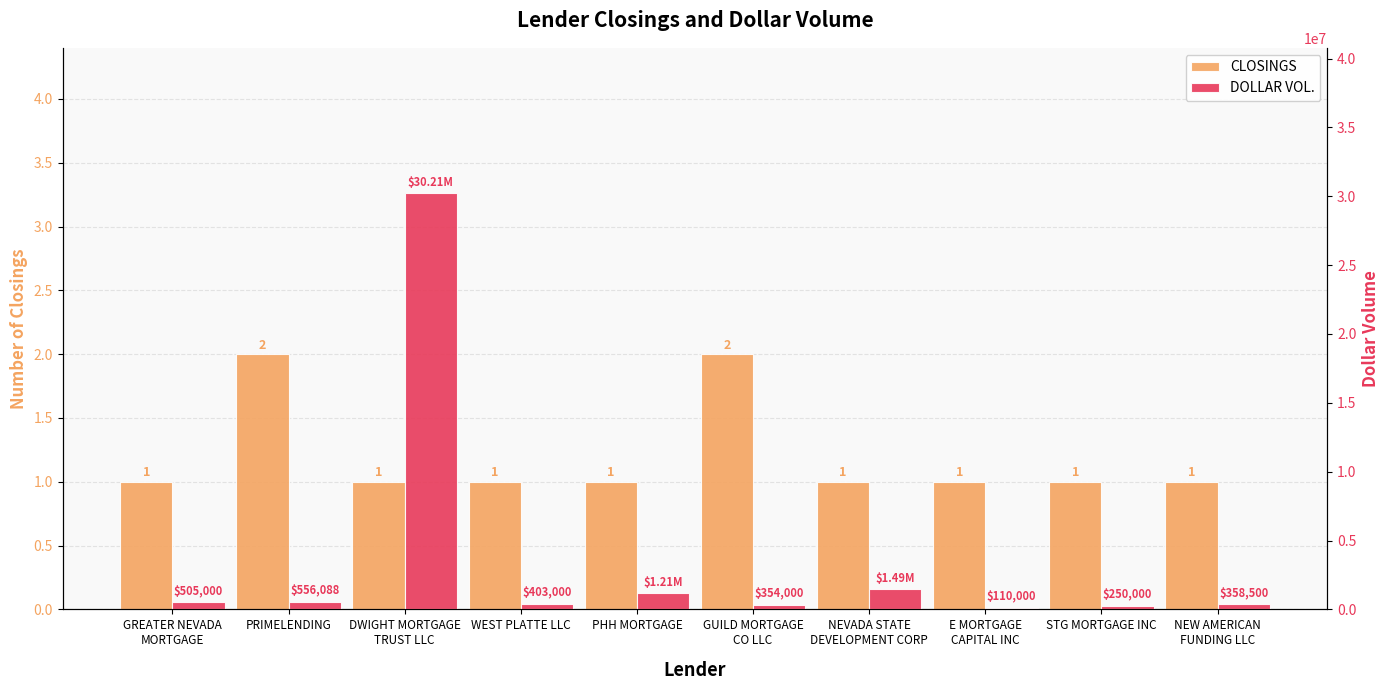

What is the difference between the second highest and second lowest values in the CLOSINGS series?

1